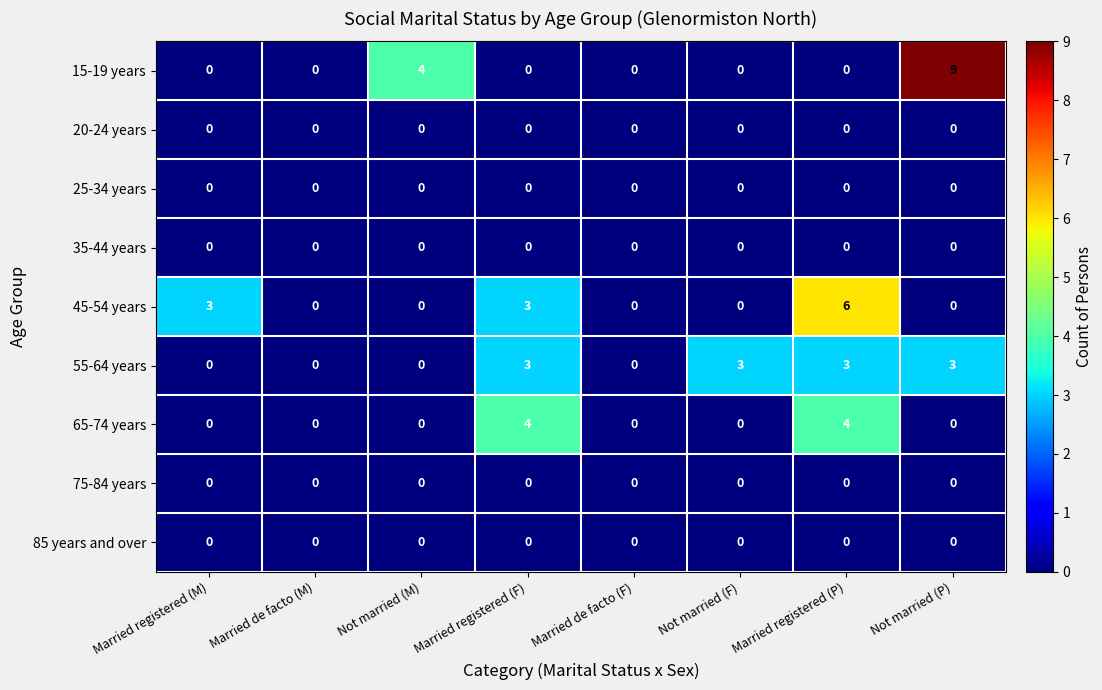

At how many categories does at least one series exceed 8?

1